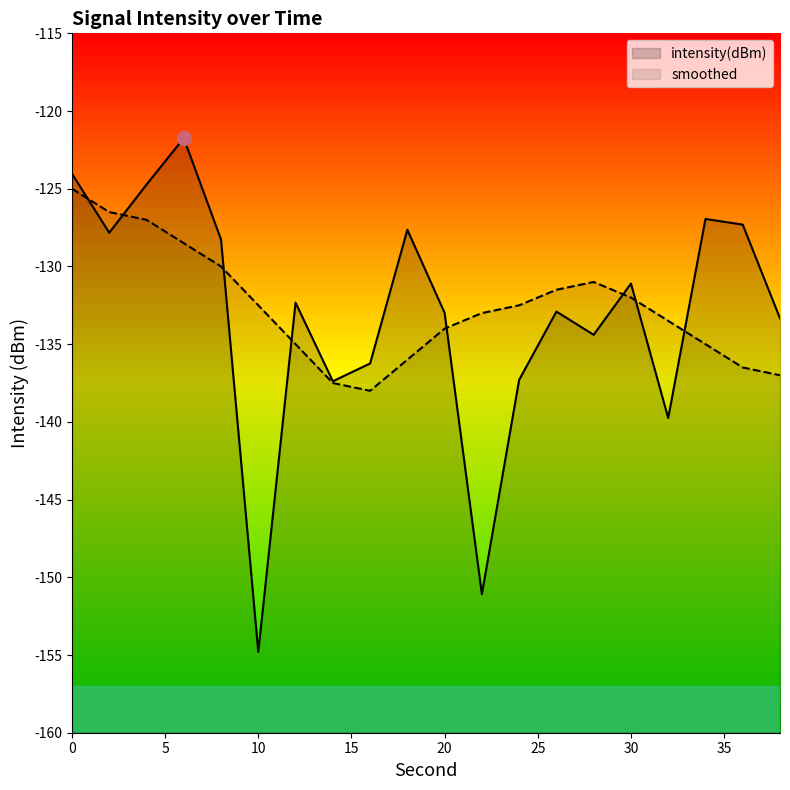

How many values in the smoothed series exceed -132?

7